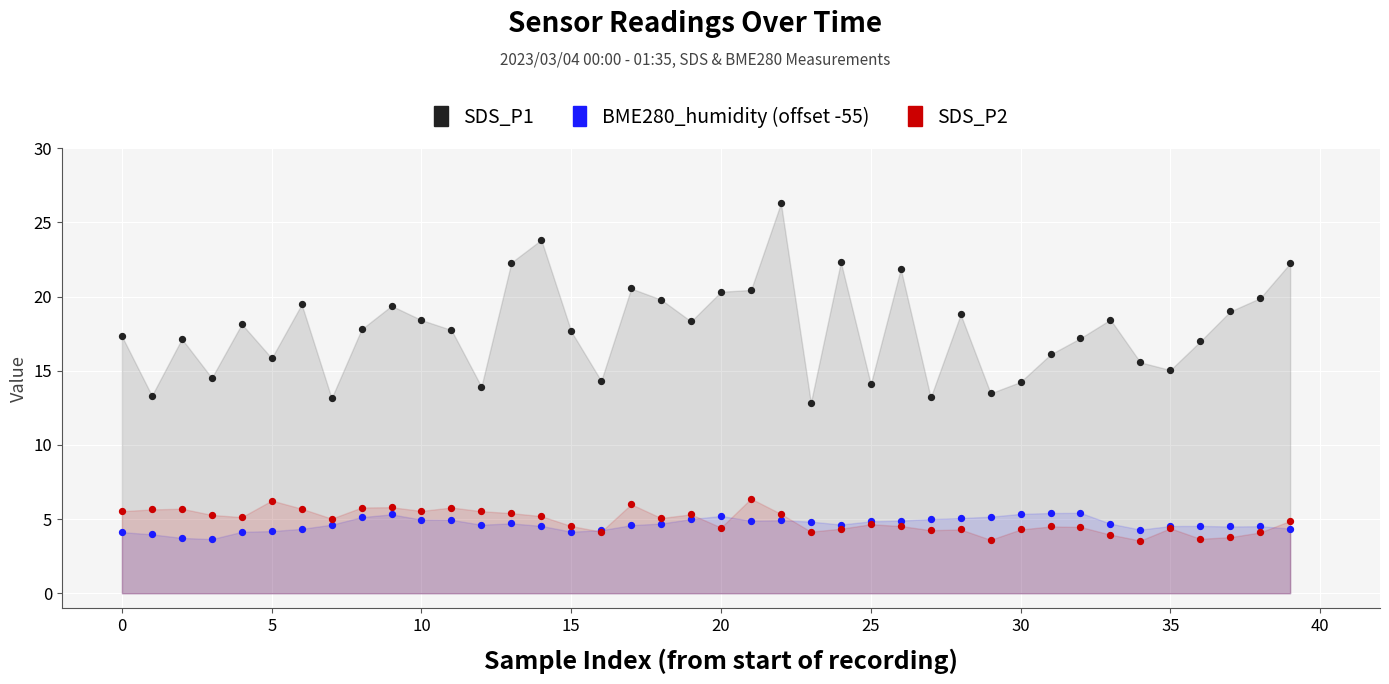

Which series contains the highest Y value?

SDS_P1